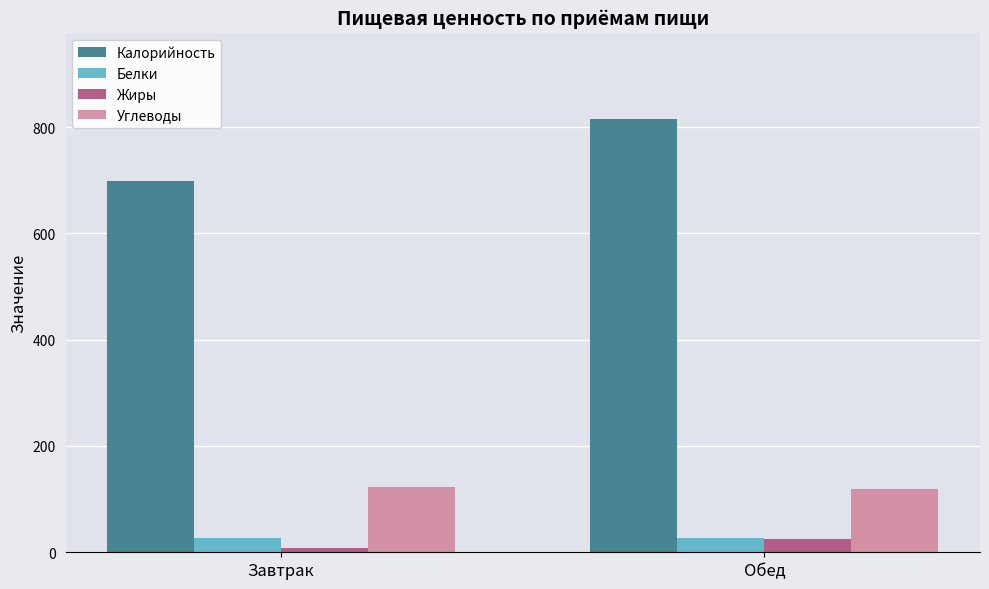

What are all the series names shown in the legend?

Калорийность, Белки, Жиры, Углеводы